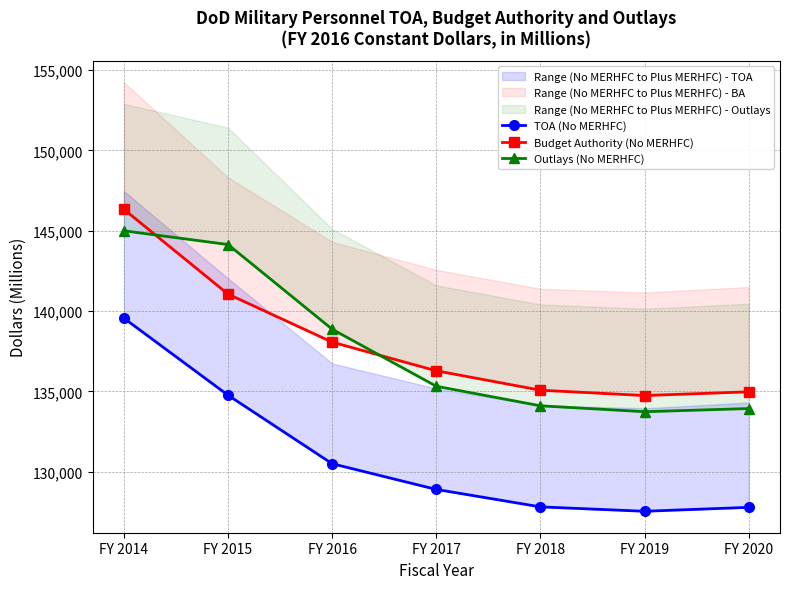

What is the value of the Budget Authority (No MERHFC) point at the 2nd from the left?

141054